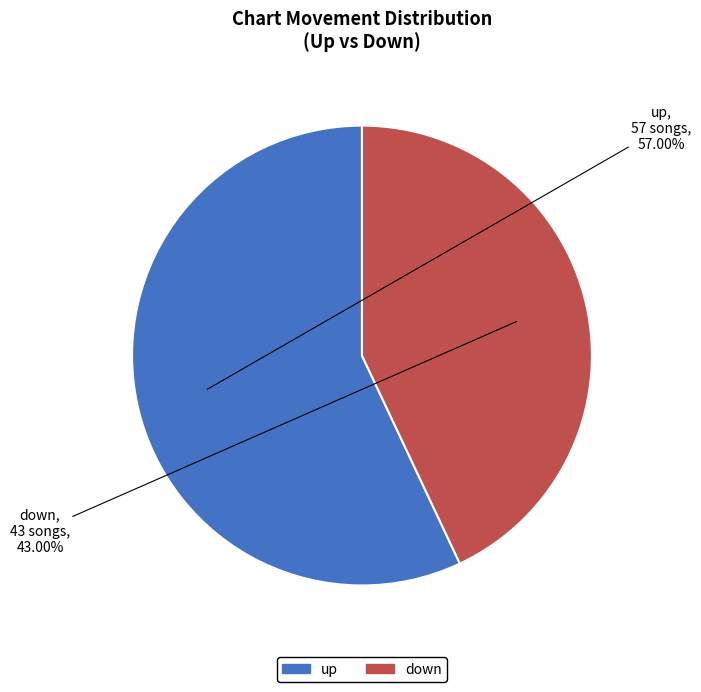

What is the smallest slice in the pie chart?

down